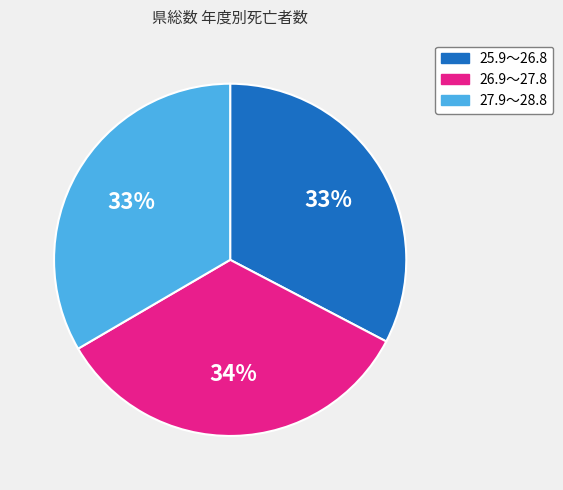

To the nearest percent, what is the difference between the largest and smallest slice percentages?

1%